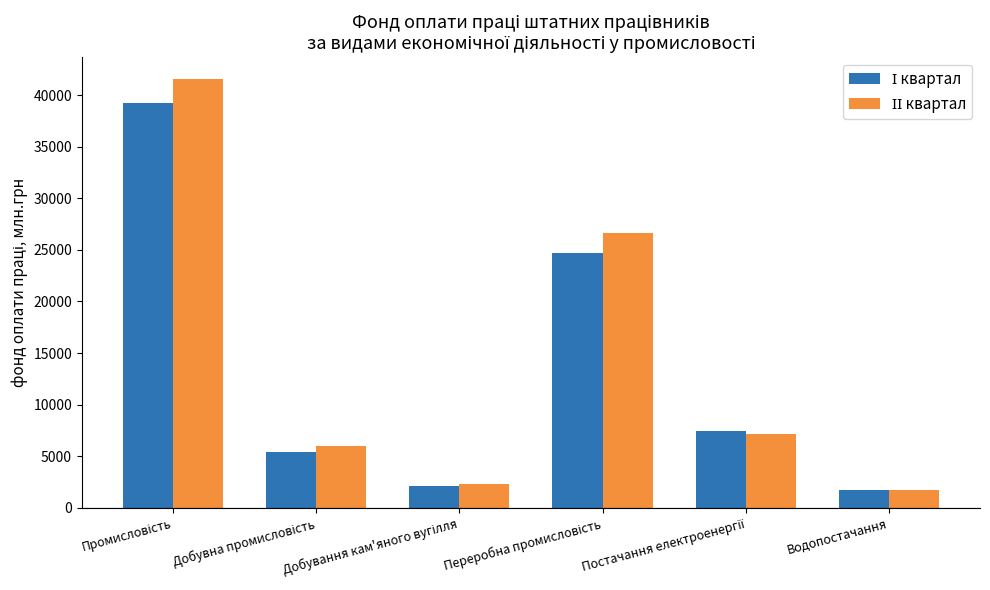

What is the greatest value displayed?

41577.0